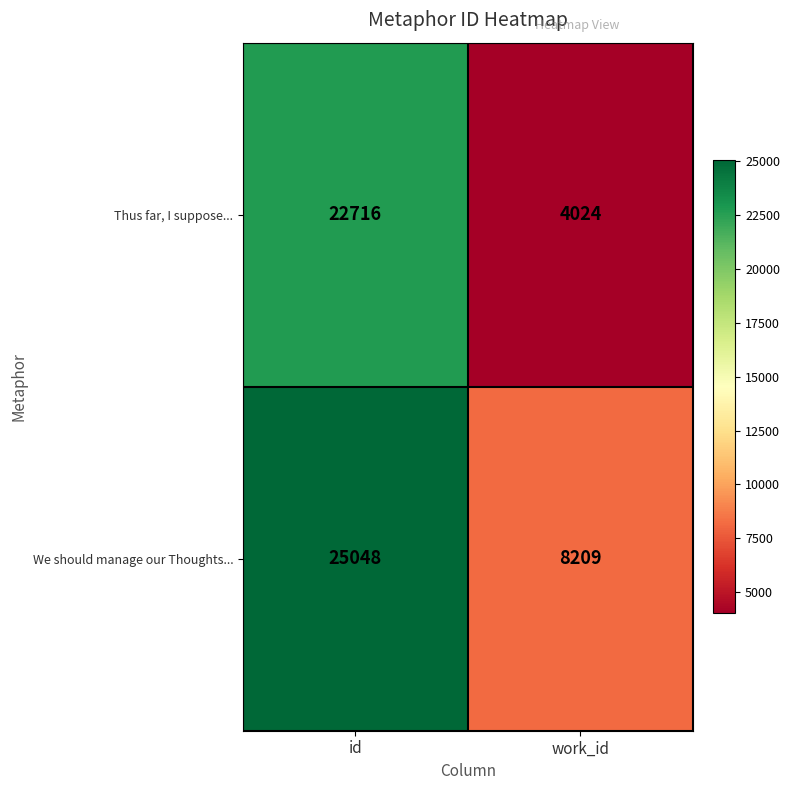

Is it true that We should manage our Thoughts... equals 8209 at work_id?

True